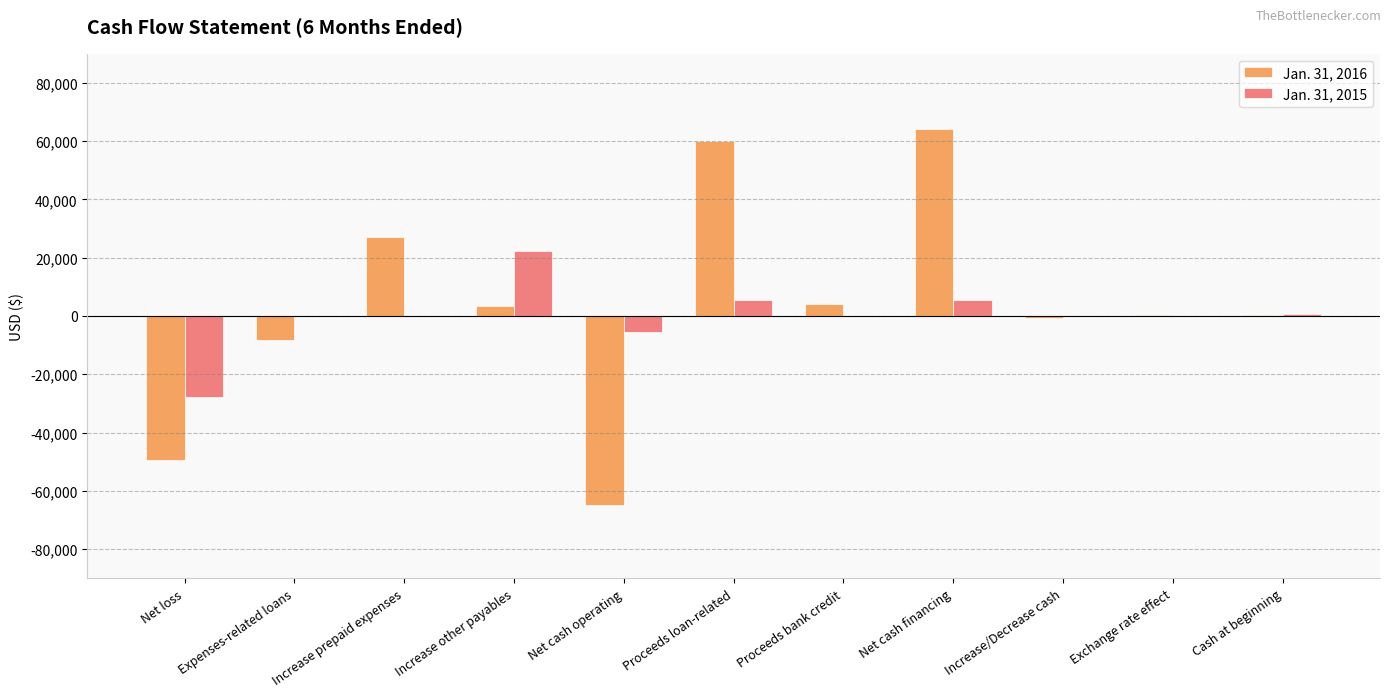

Which series has the largest total across all categories?

Jan. 31, 2016